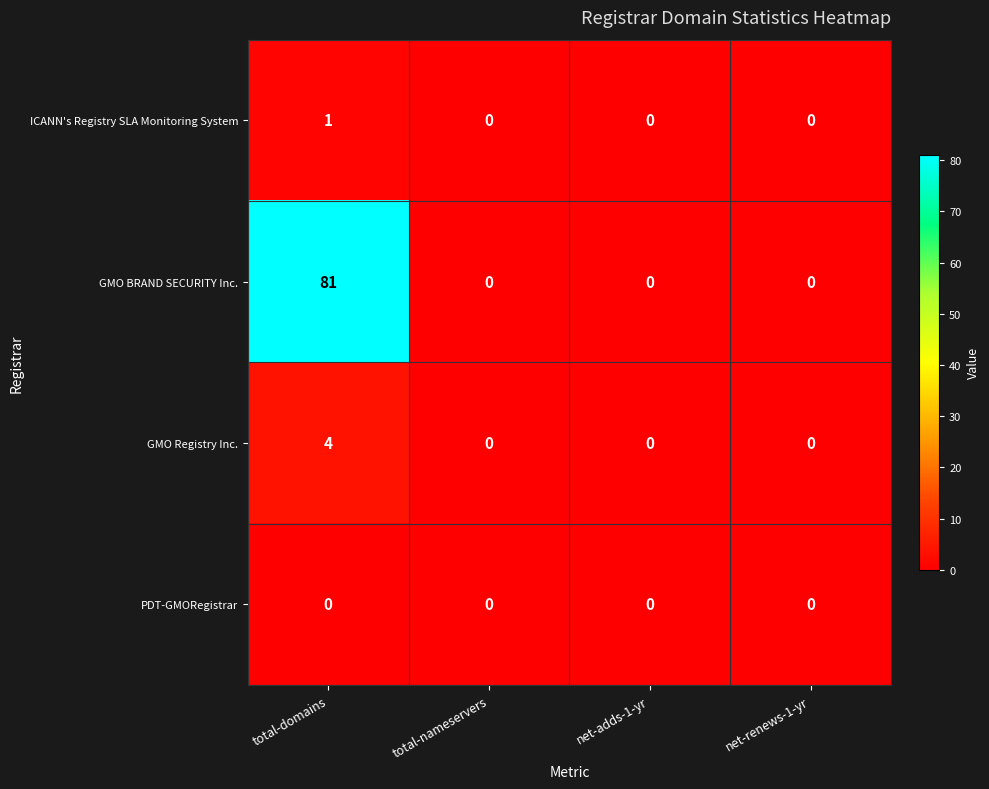

What is the difference between the highest and lowest values at total-domains?

81